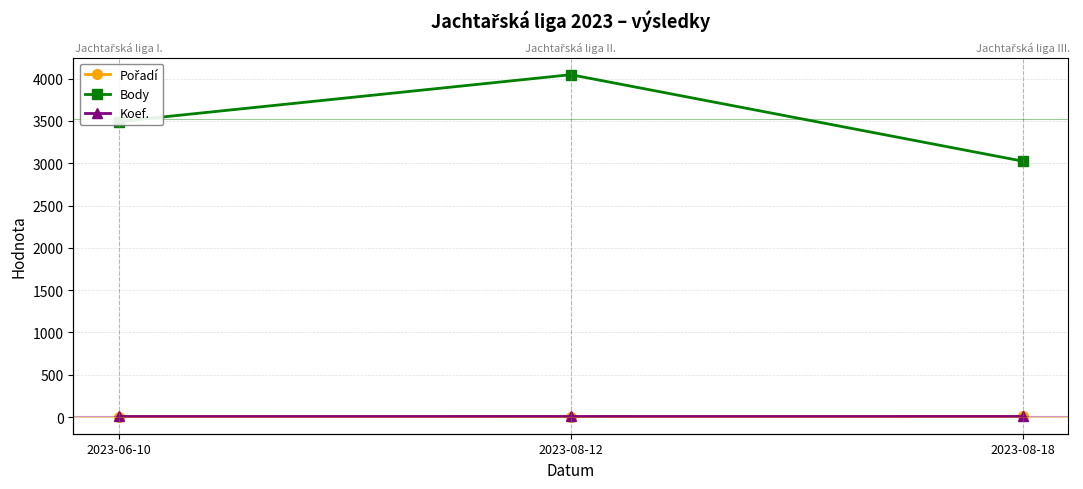

How many lines are shown in the chart?

3